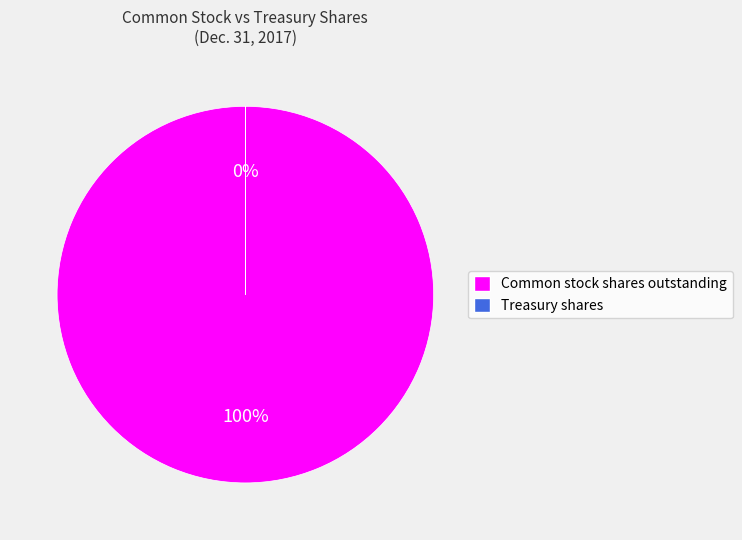

What is the largest slice in the pie chart?

Common stock shares outstanding